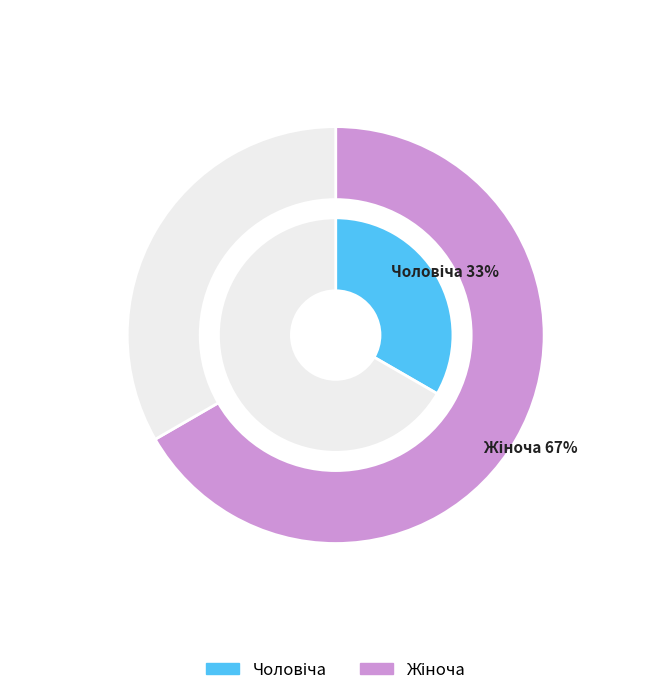

Rank the categories by value from lowest to highest.

Чоловіча, Жіноча